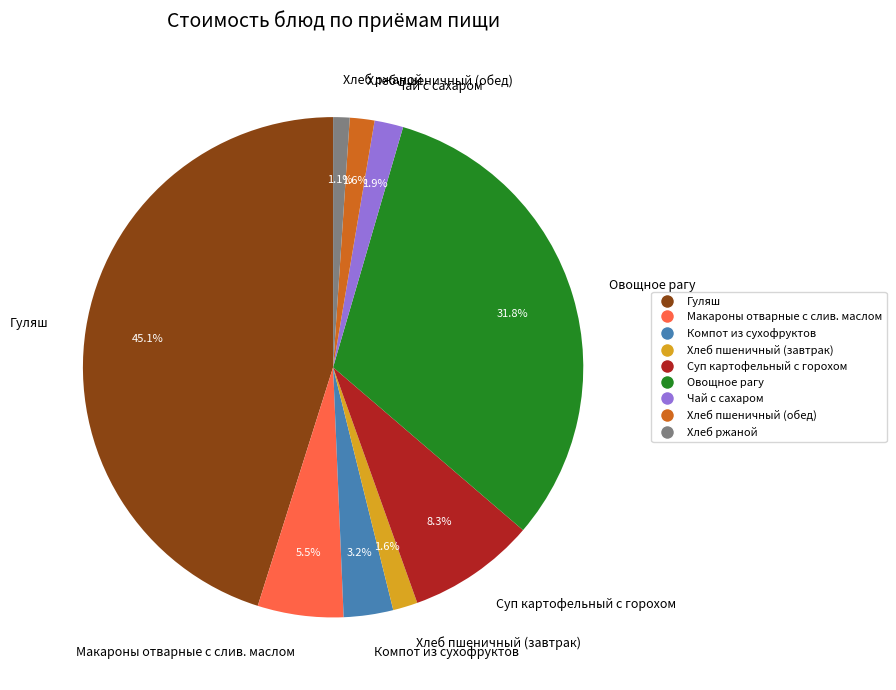

What percentage is the Суп картофельный с горохом slice, to the nearest percent?

8%